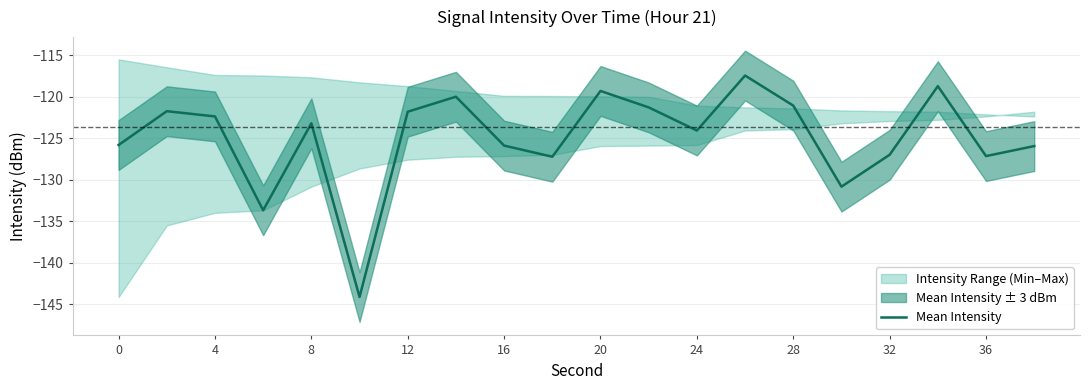

The value of Mean Intensity at 32 is -226.1. True or false?

False